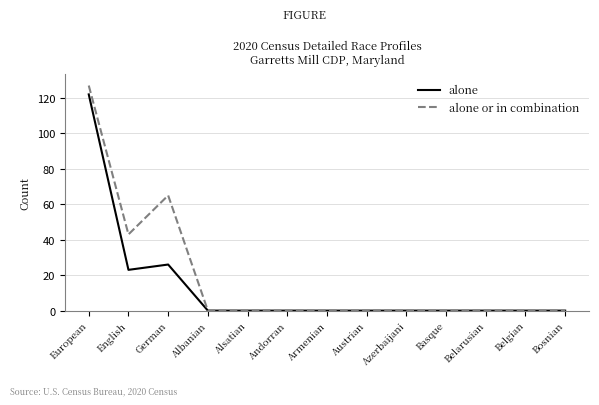

What is the difference between the highest and lowest values at European?

5